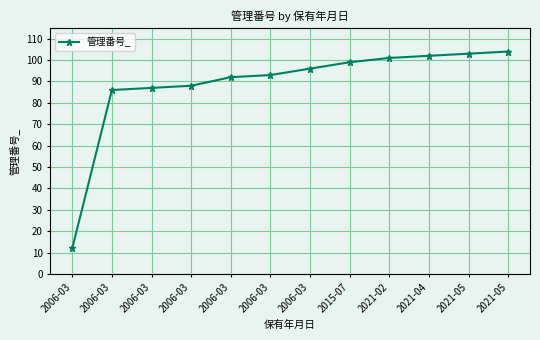

How many distinct data groups are displayed?

1